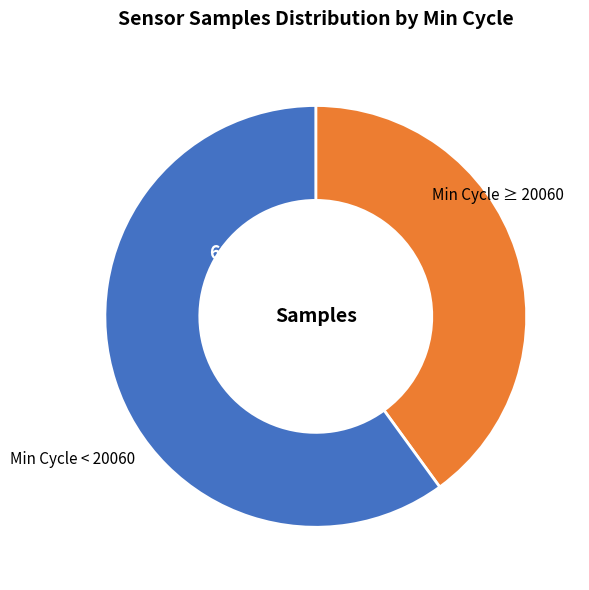

Which category accounts for the majority?

Min Cycle < 20060